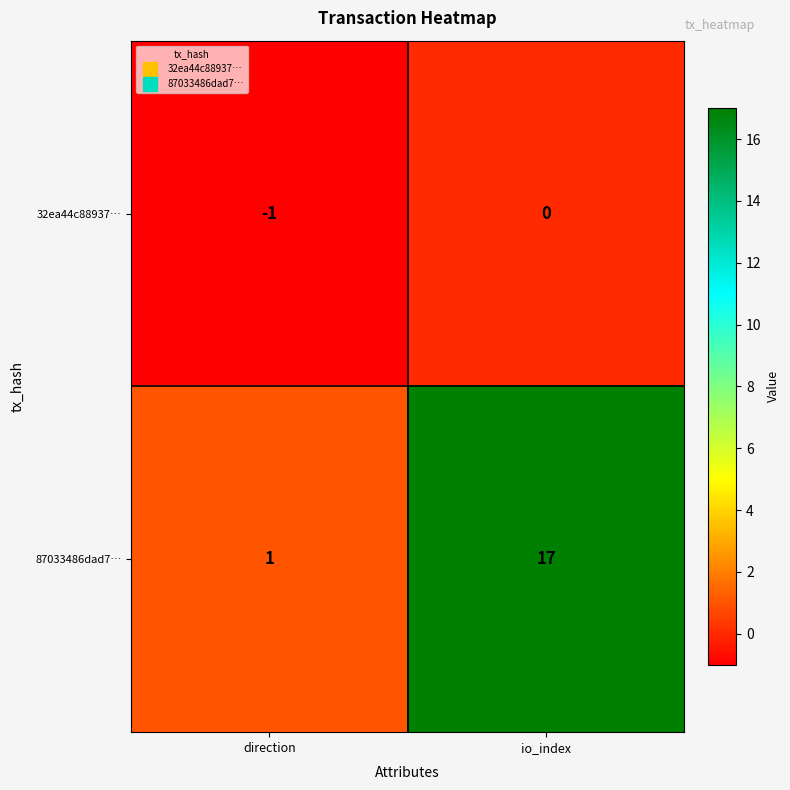

Is it true that 32ea44c88937… equals 0 at io_index?

True